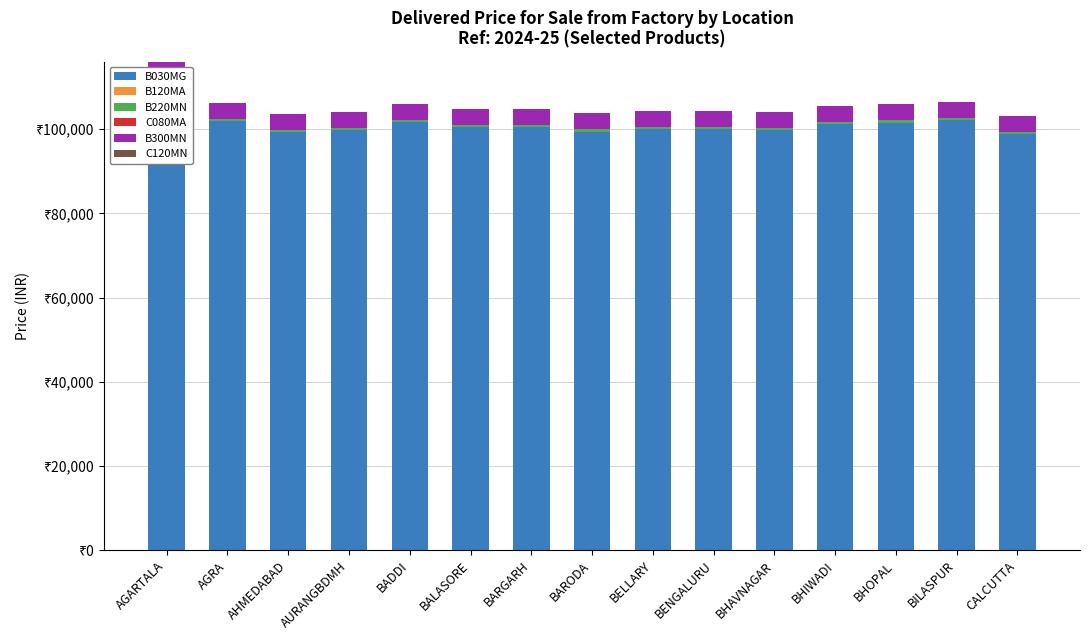

What is the label of the 15th bar from the right?

AGARTALA